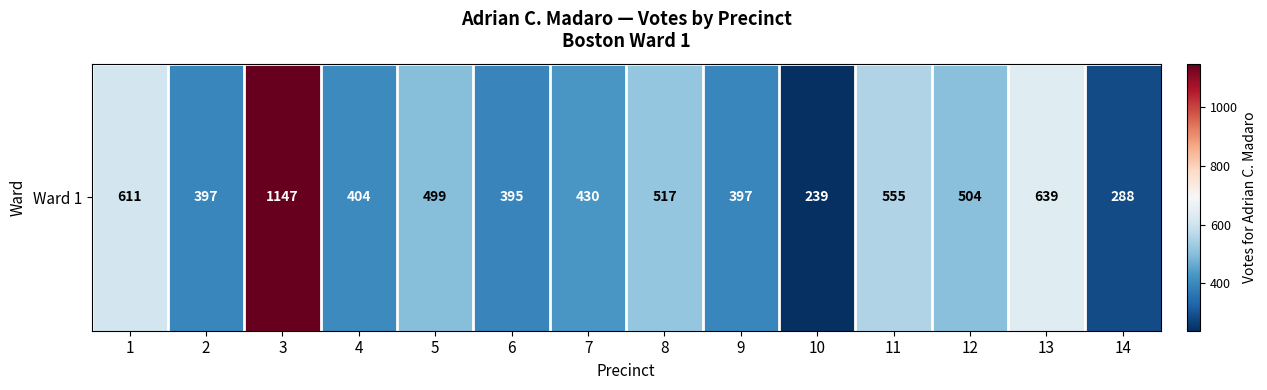

What is the smallest value displayed?

239